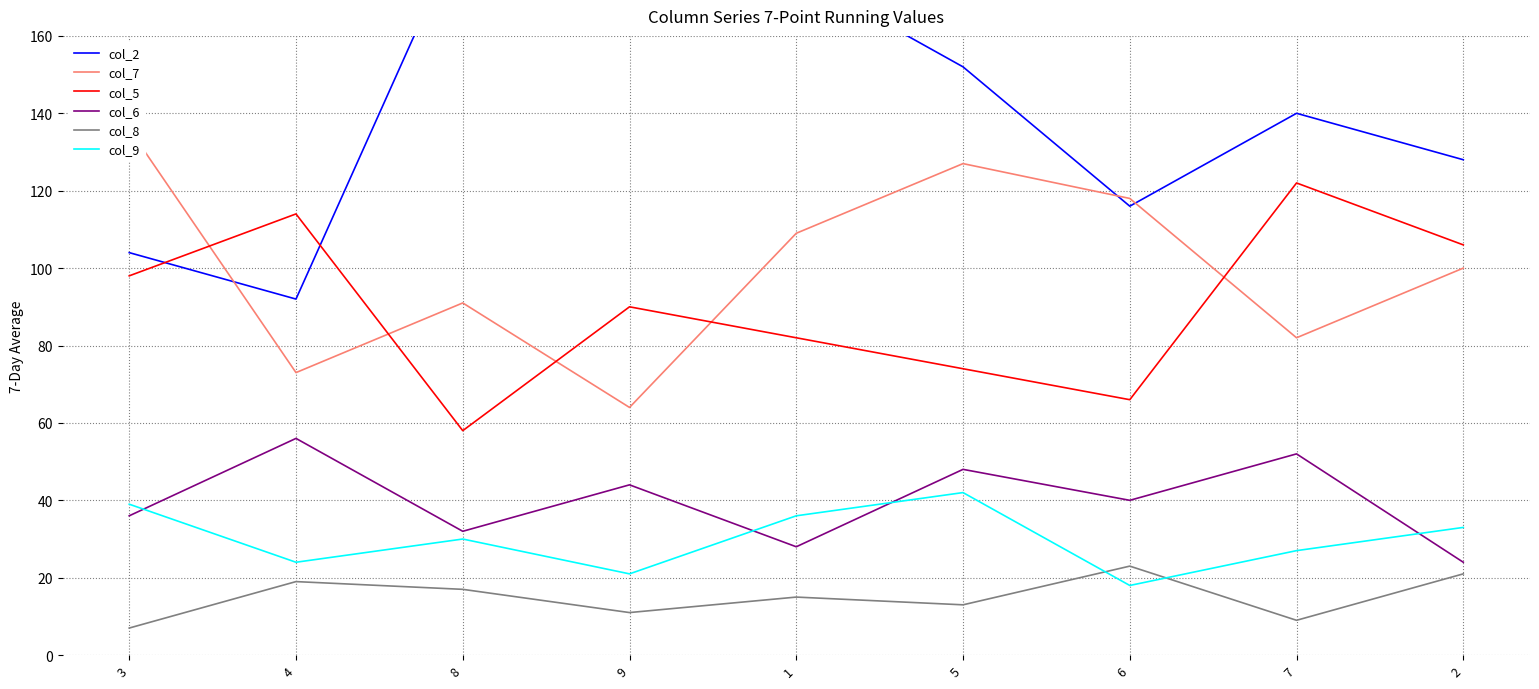

How many distinct data groups are displayed?

6